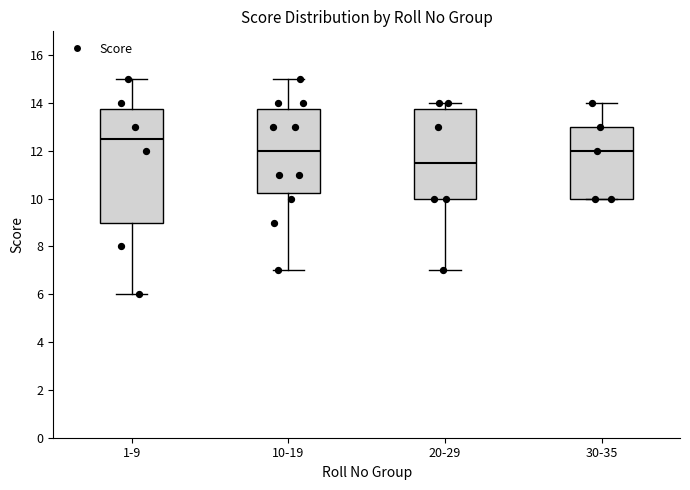

Which box has the lowest median line?

20-29